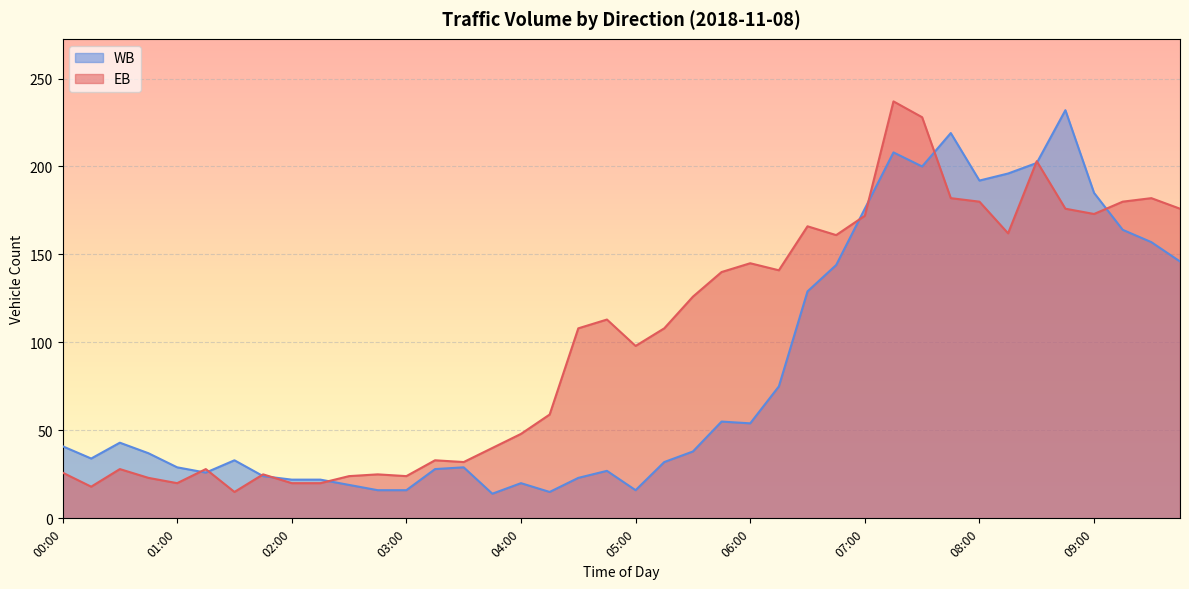

How many categories are shown in the chart?

40